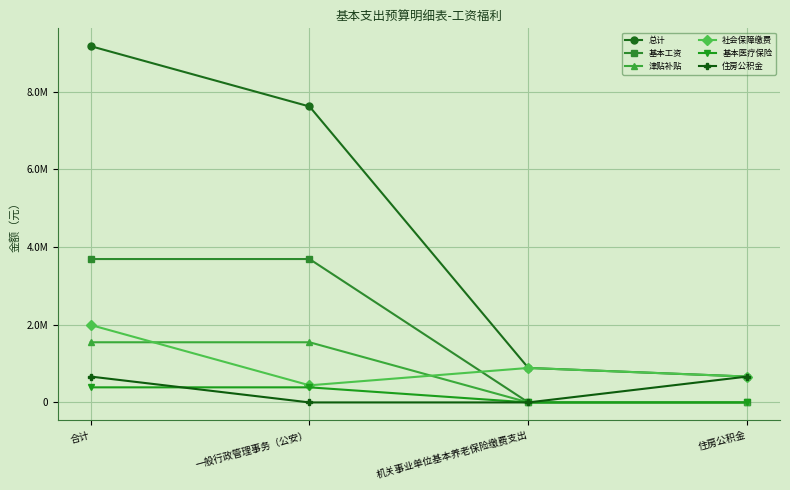

What is the spread (max minus min) of values at 住房公积金?

666065.6